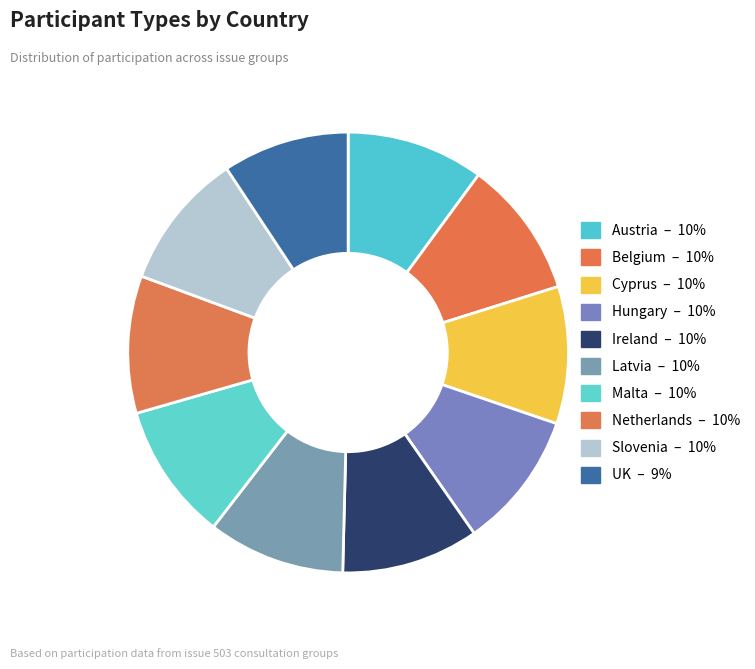

What percentage do Malta and Belgium together represent?

20.2%